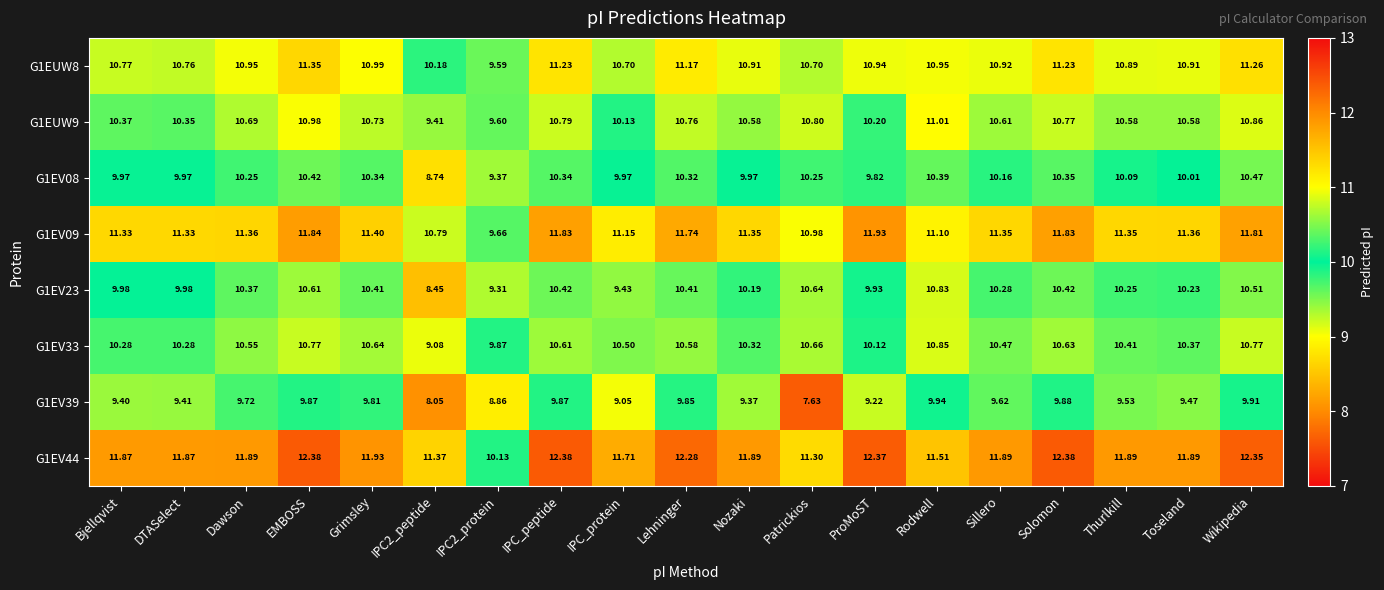

What is the spread (max minus min) of values at Grimsley?

2.1